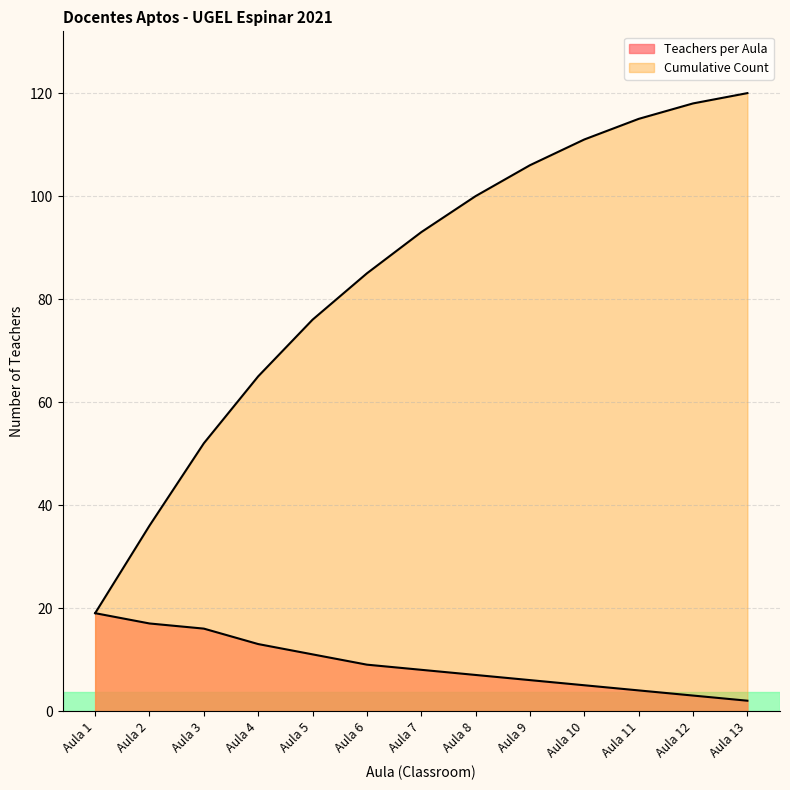

Does the chart have visible grid lines?

Yes